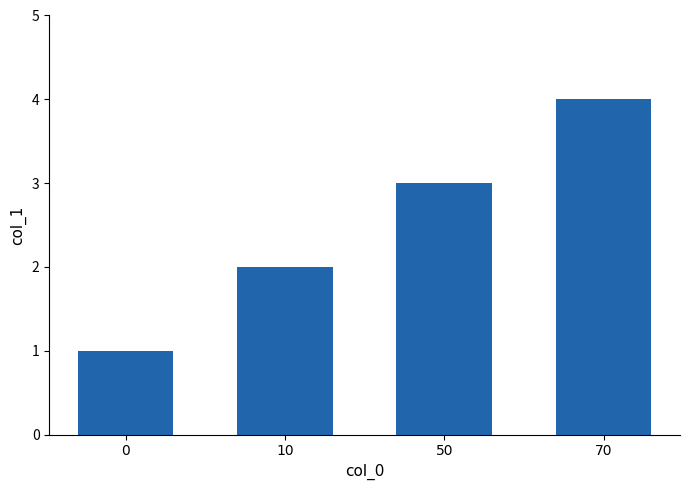

Reading right to left, list all the values displayed in this chart.

4	3	2	1